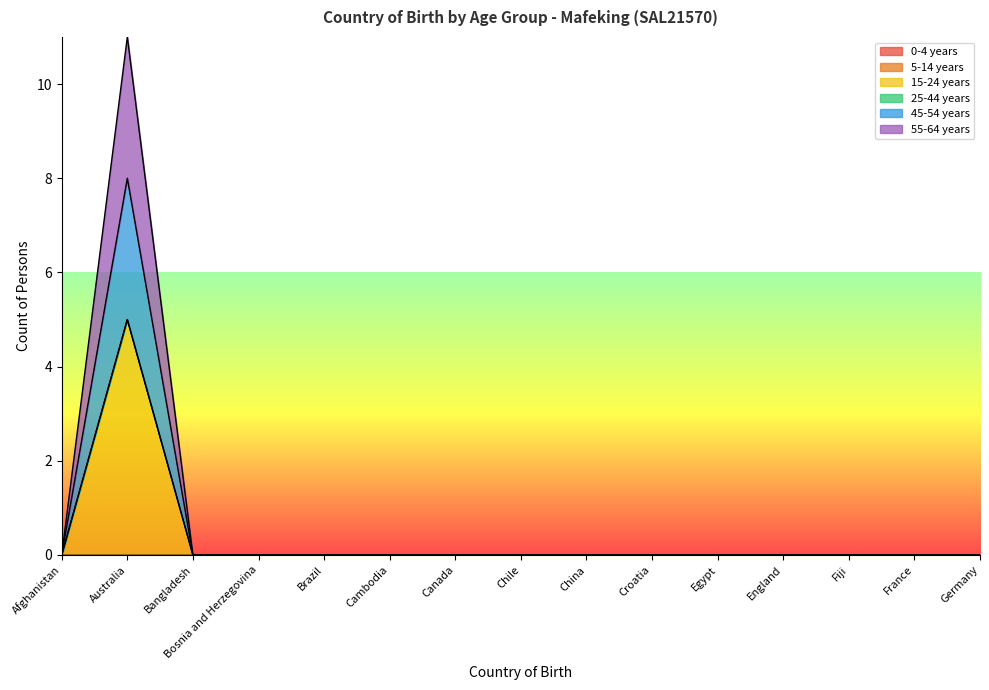

At which label does 15-24 years reach its peak?

Australia